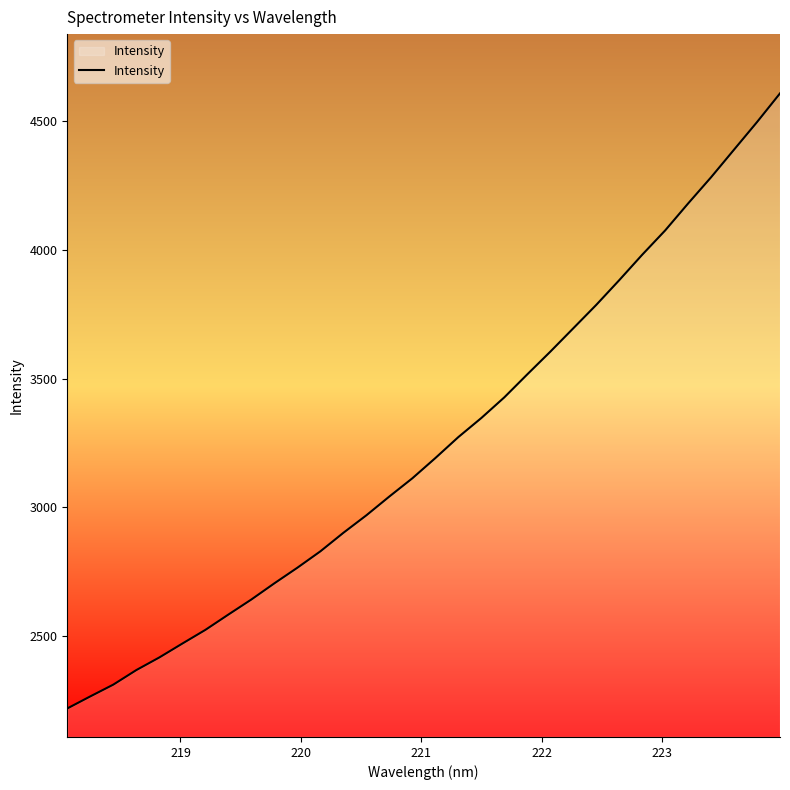

What is the maximum value shown in the chart?

4609.1